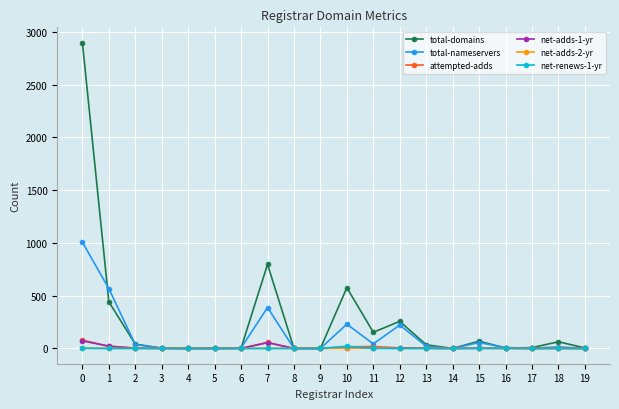

Which series has the largest total across all categories?

total-domains